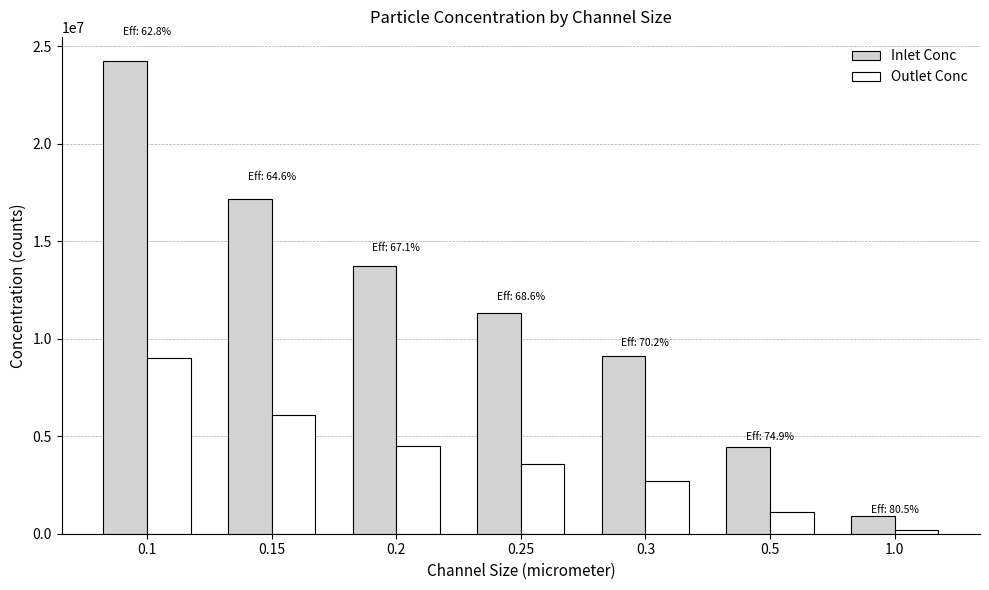

What is the greatest value displayed?

24264576.0